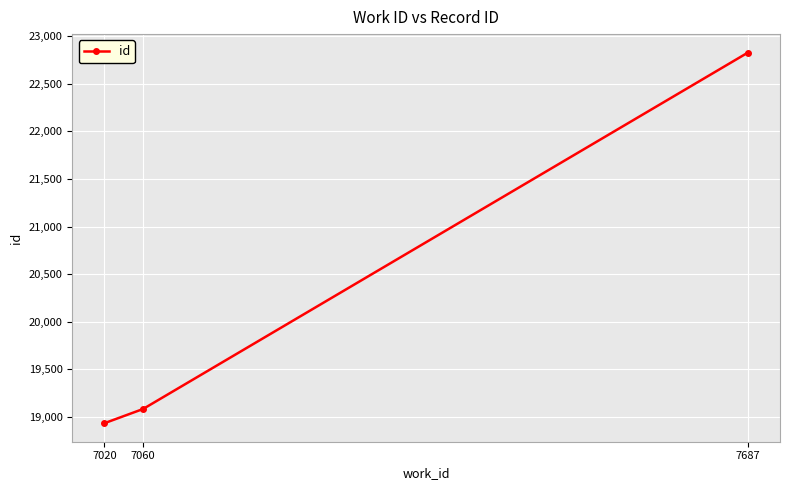

Which category has the lowest value across all series?

7020